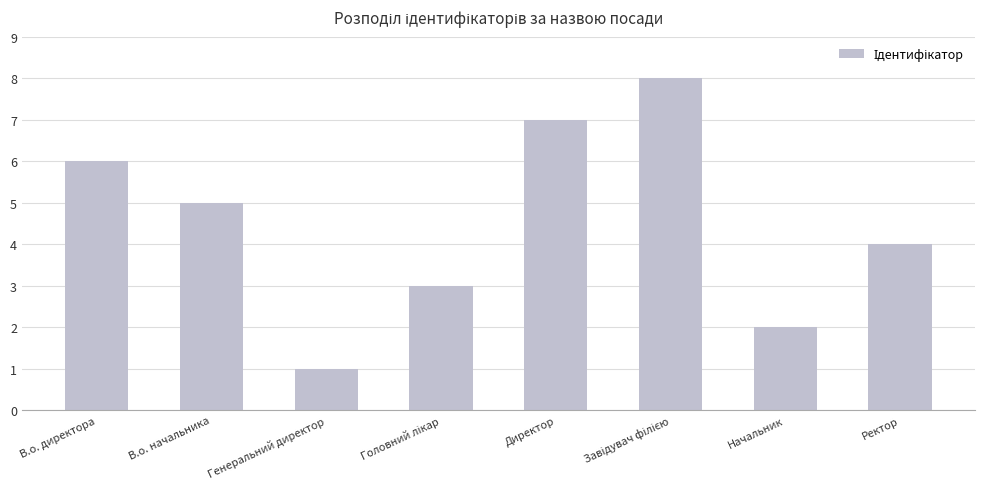

Approximately how many times larger is the value at В.о. директора compared to Директор?

0.9